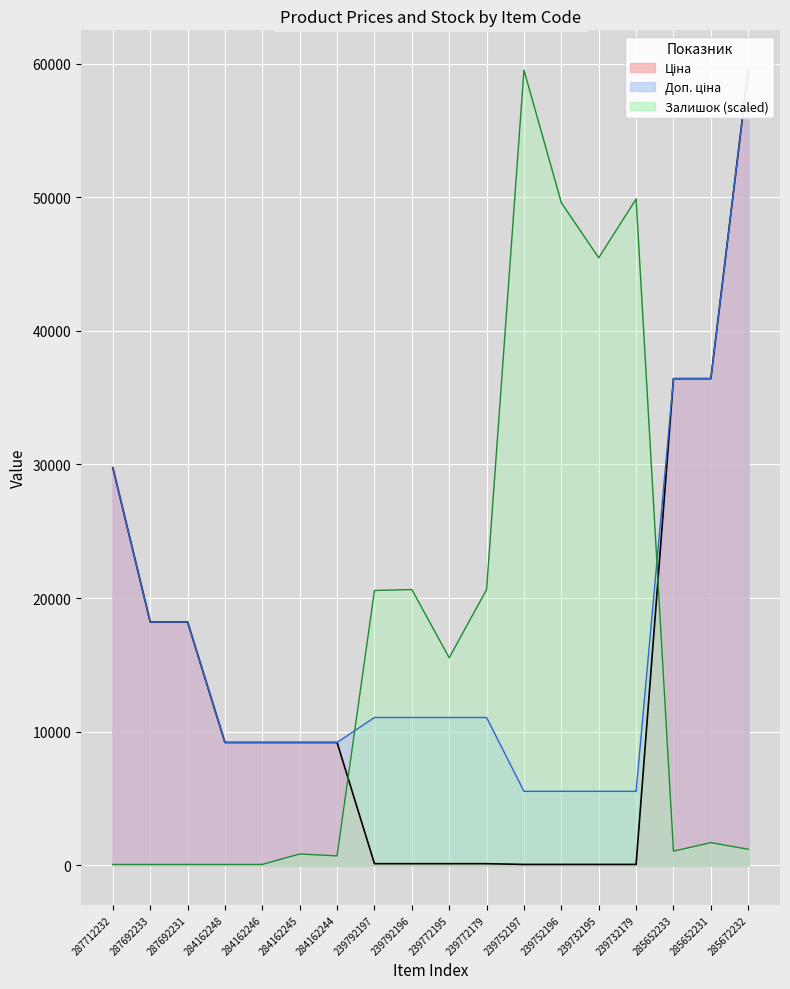

How many intersections are there between Ціна and Залишок?

2